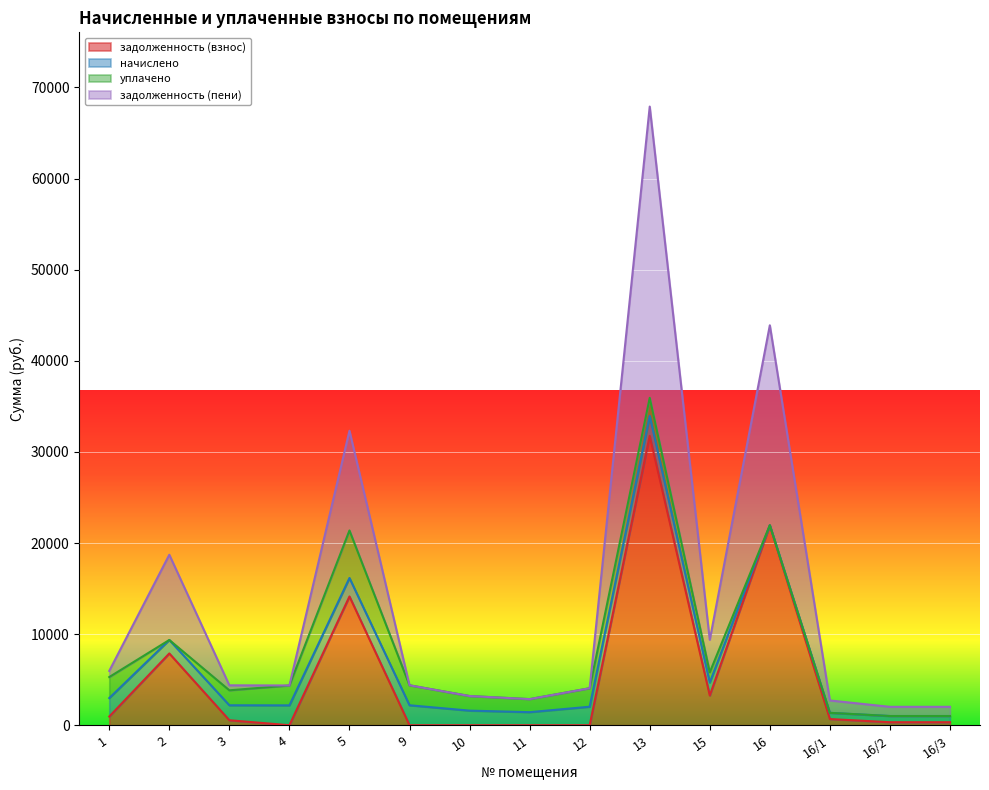

True or false: задолженность (пени) and задолженность (взнос) intersect in this chart.

False